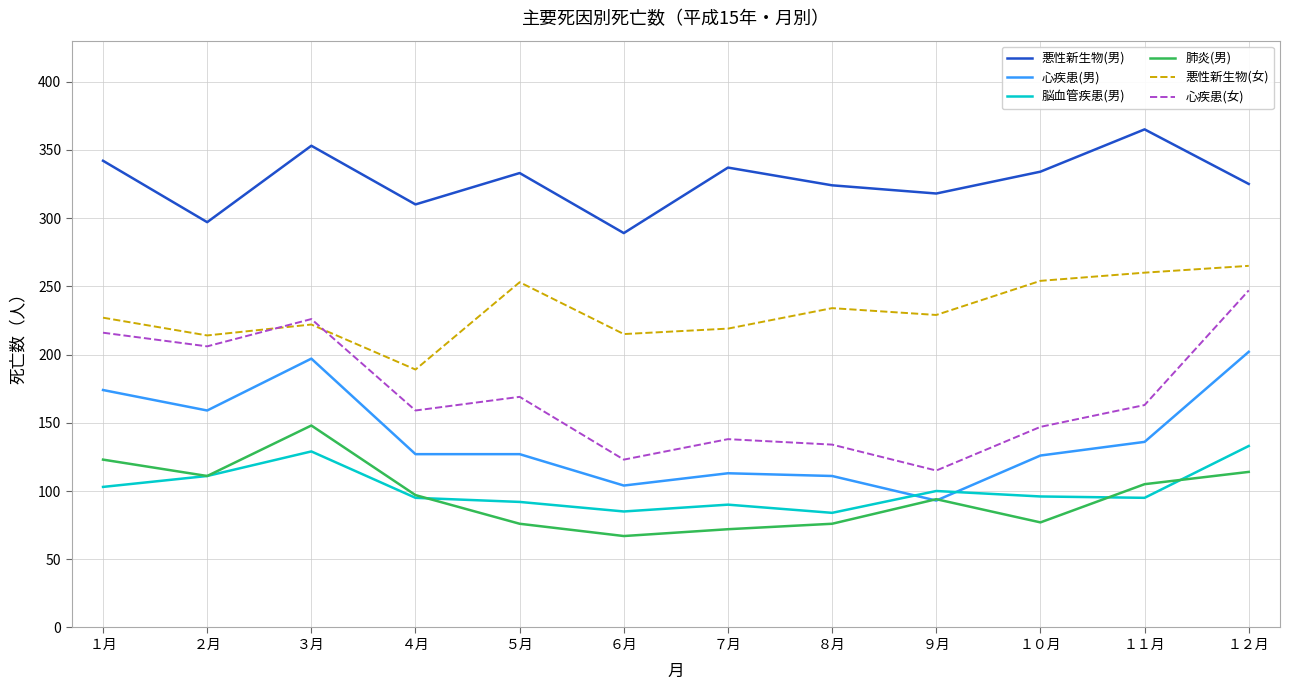

Is this an area chart (filled region under the line)?

No